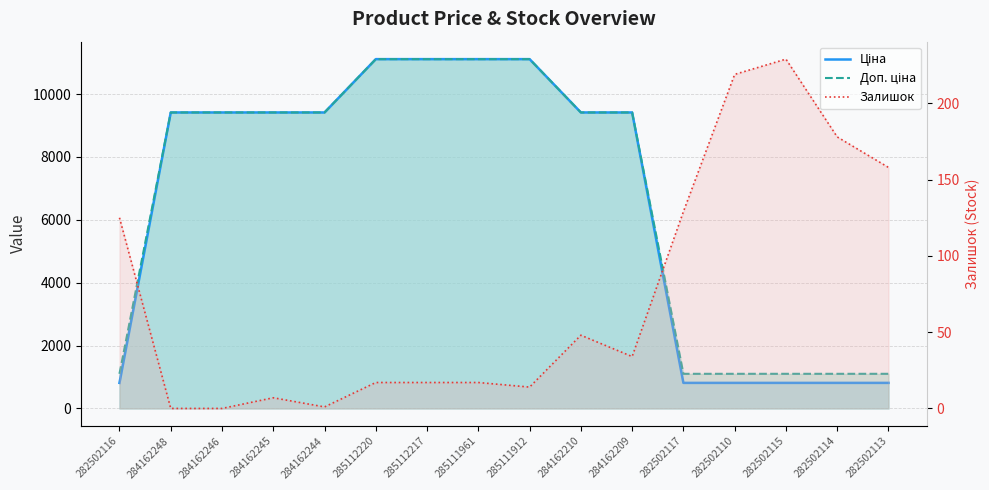

The Ціна series shows 11113.6 at 285112220. True or false?

True